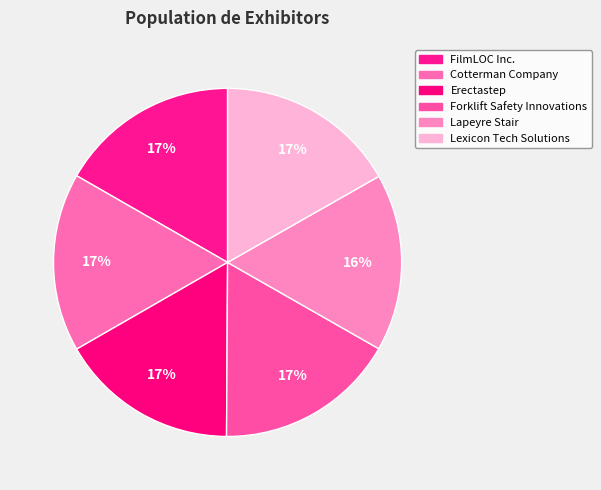

What portion of the pie excludes Erectastep?

83.4%